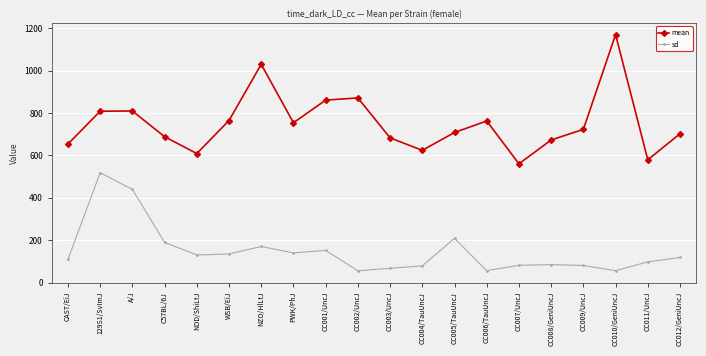

Which series has the largest total across all categories?

mean